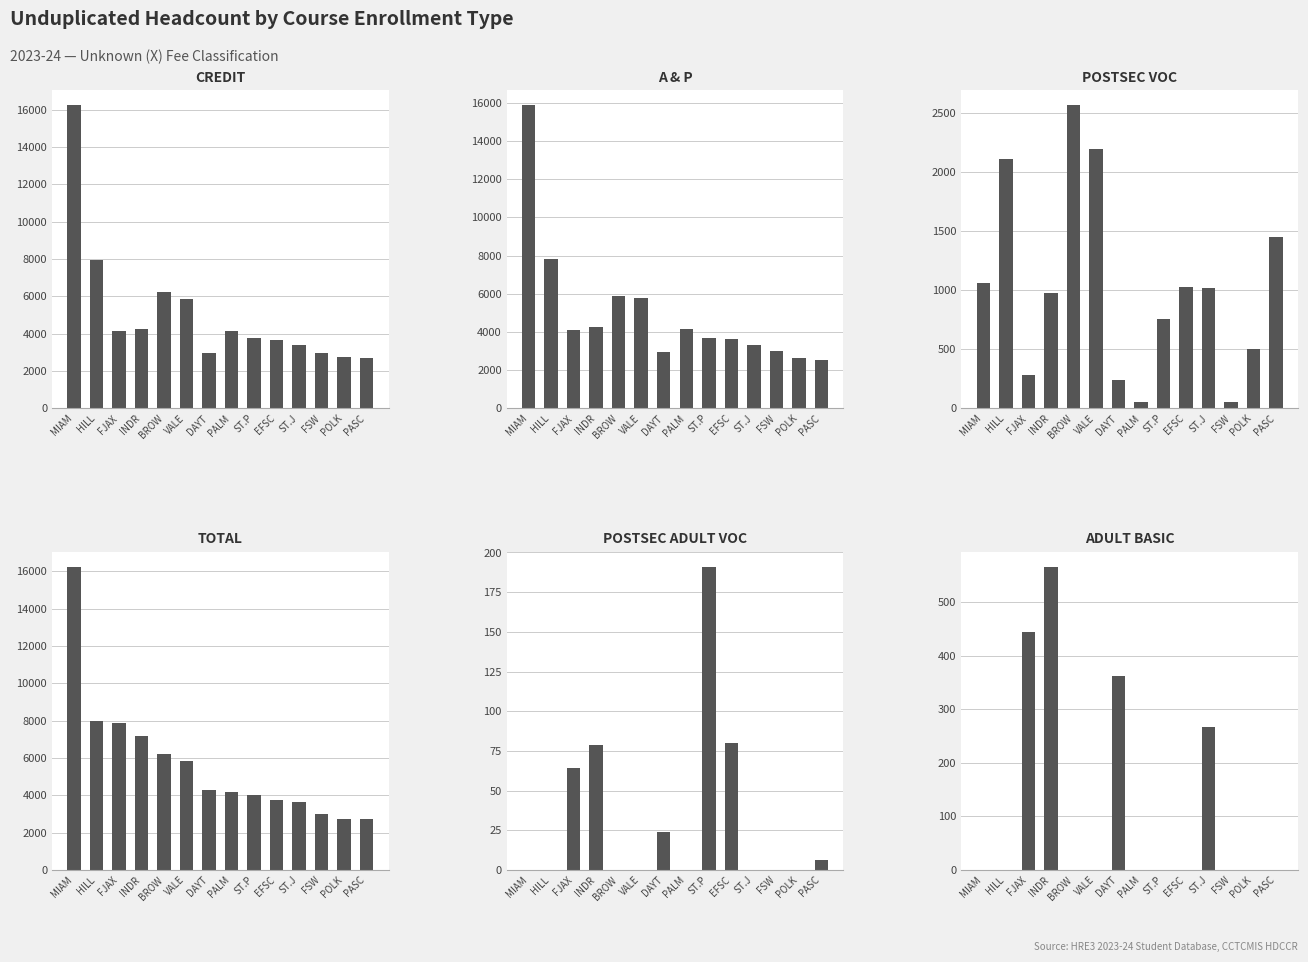

What is the value of the A & P bar at the 7th from the left?

2955